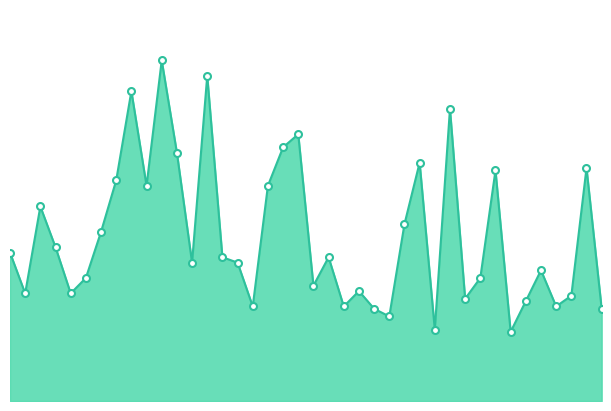

What is the minimum value shown in the chart?

0.9